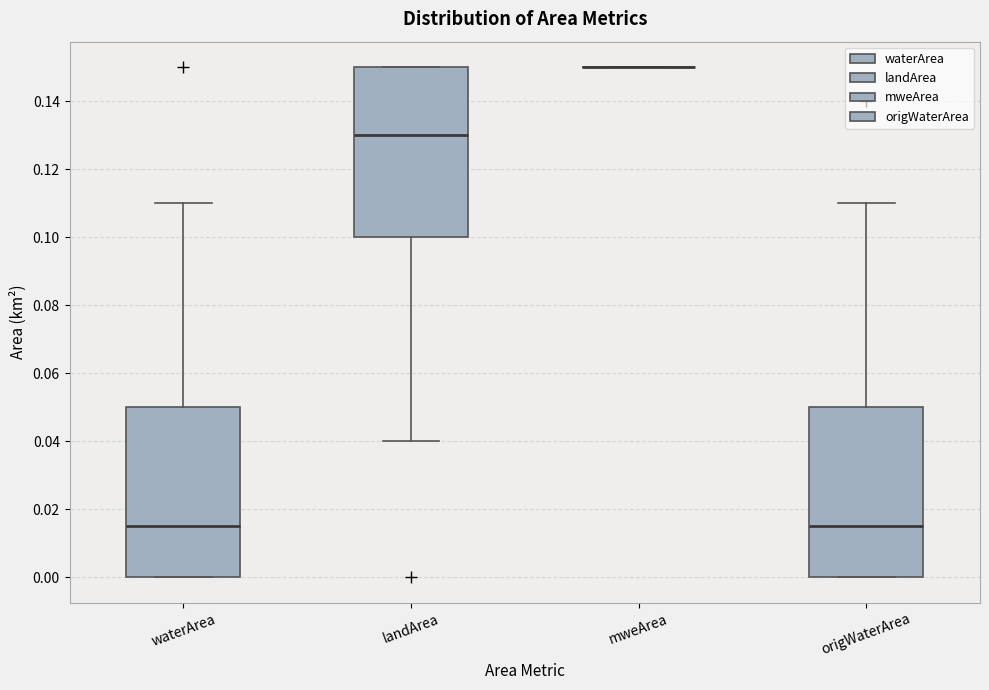

Reading left to right, read every box against the y-axis: the position of its median line, the range the box covers, and the ends of its whiskers. The values are not printed on the chart, so give them approximately, as read against the axis.

waterArea: median 0.016, box 0.000 to 0.050, whiskers 0.000 to 0.110
landArea: median 0.130, box 0.100 to 0.150, whiskers 0.040 to 0.150
mweArea: box collapsed to a line at 0.150, whiskers 0.150 to 0.150
origWaterArea: median 0.016, box 0.000 to 0.050, whiskers 0.000 to 0.110